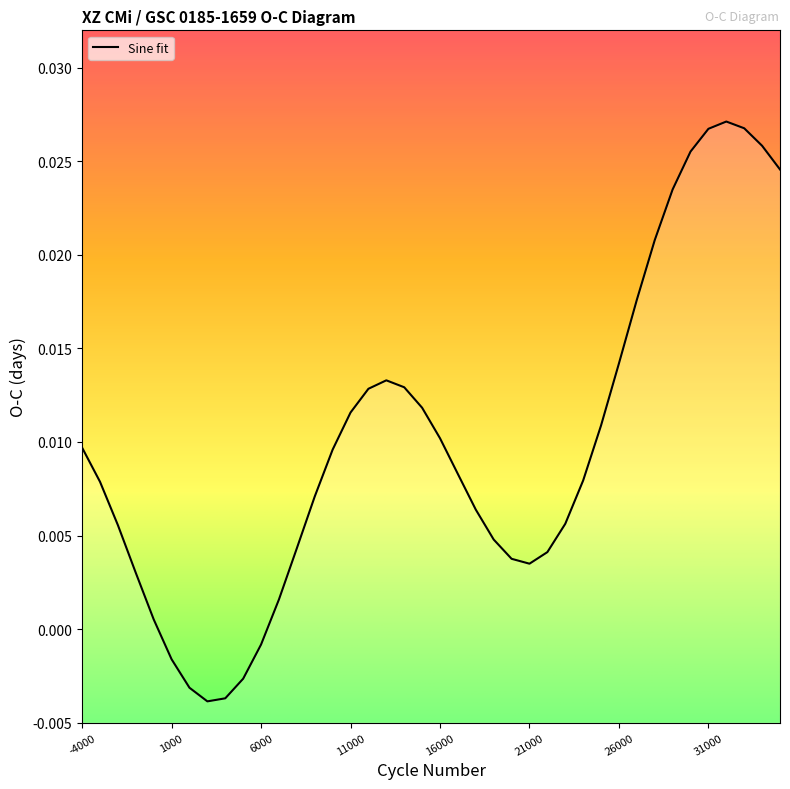

Reading left to right, what are all the values shown in this chart?

-4000=0.0	-3000=0.0	-2000=0.0	-1000=0.0	0=0.0	1000=-0.0	2000=-0.0	3000=-0.0	4000=-0.0	5000=-0.0	6000=-0.0	7000=0.0	8000=0.0	9000=0.0	10000=0.0	11000=0.0	12000=0.0	13000=0.0	14000=0.0	15000=0.0	16000=0.0	17000=0.0	18000=0.0	19000=0.0	20000=0.0	21000=0.0	22000=0.0	23000=0.0	24000=0.0	25000=0.0	26000=0.0	27000=0.0	28000=0.0	29000=0.0	30000=0.0	31000=0.0	32000=0.0	33000=0.0	34000=0.0	35000=0.0